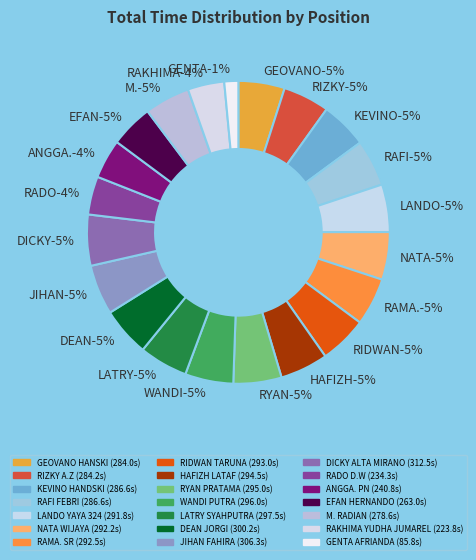

What is the change in value from 8 to 13?

+7.2